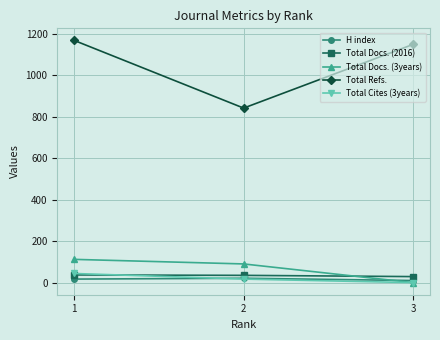

What are all the series names shown in the legend?

H index, Total Docs. (2016), Total Docs. (3years), Total Refs., Total Cites (3years)